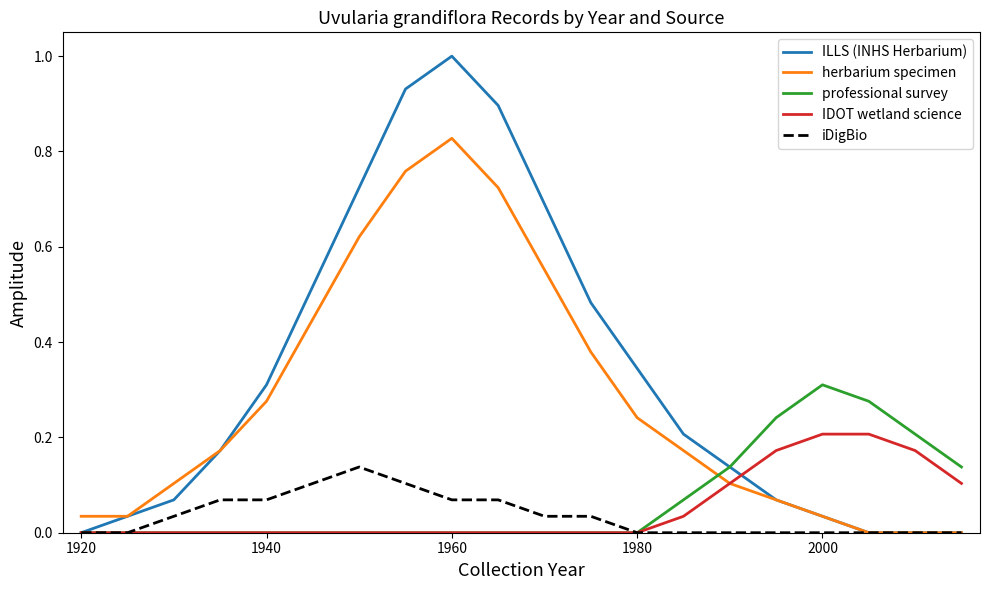

What are all the series names shown in the legend?

ILLS (INHS Herbarium), herbarium specimen, professional survey, IDOT wetland science, iDigBio